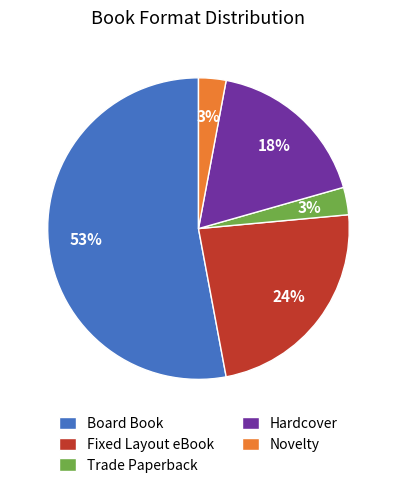

Which category has the biggest portion of the pie?

Board Book